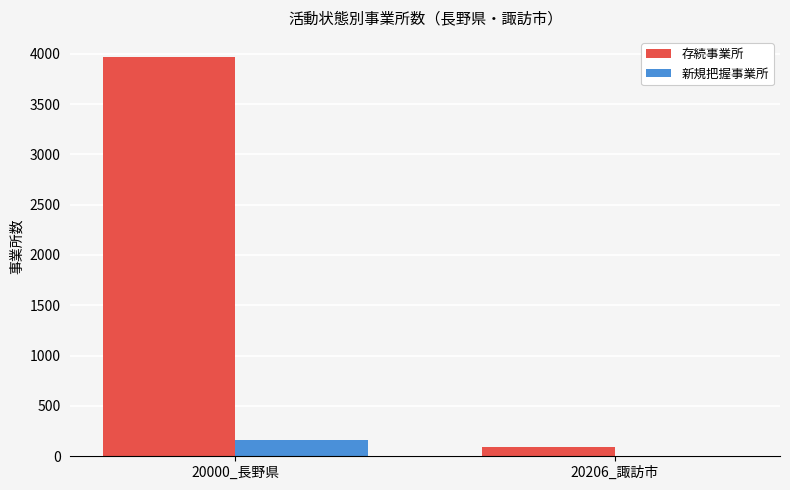

Which series has the largest range (max minus min)?

存続事業所